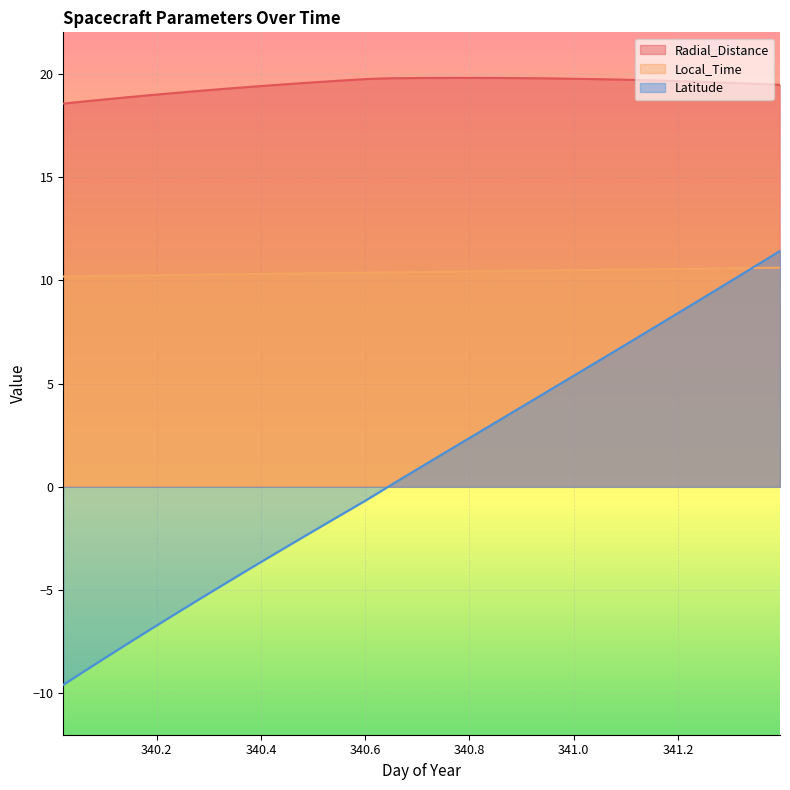

What is the highest value of the Local_Time series?

10.6